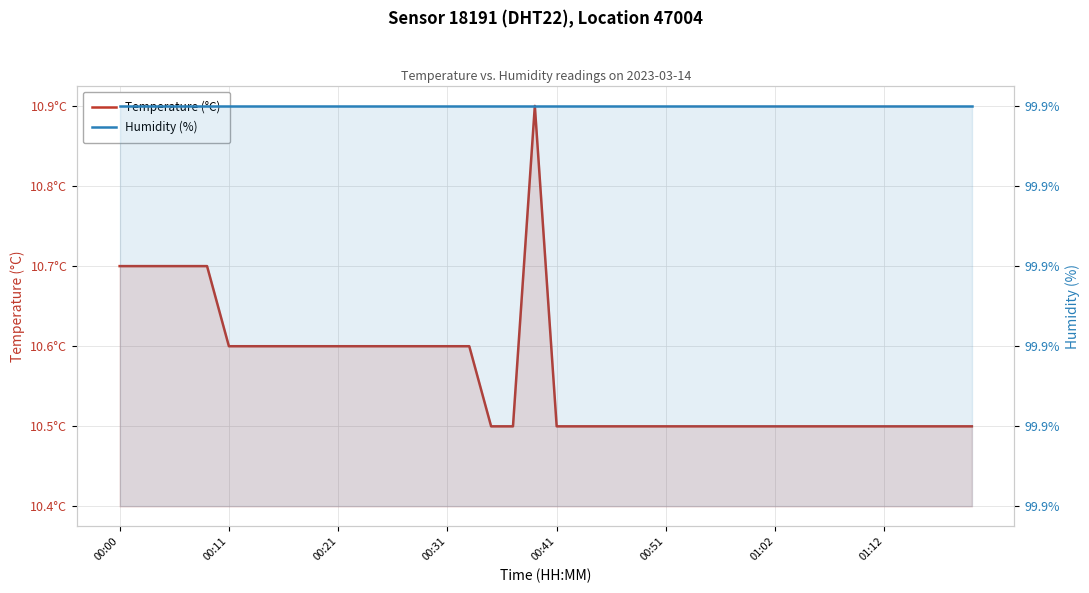

What is the spread (max minus min) of values at 33?

89.4